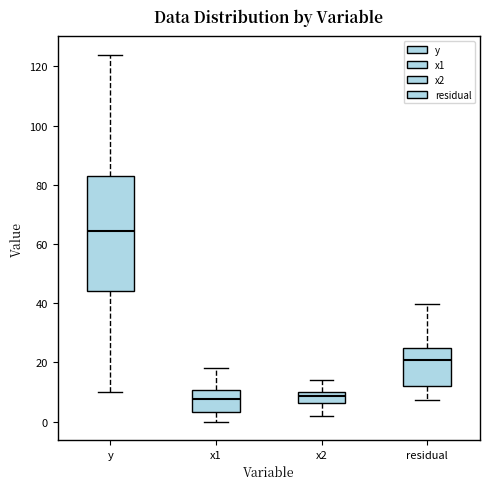

Which box is the tallest, from its lower edge to its upper edge?

y